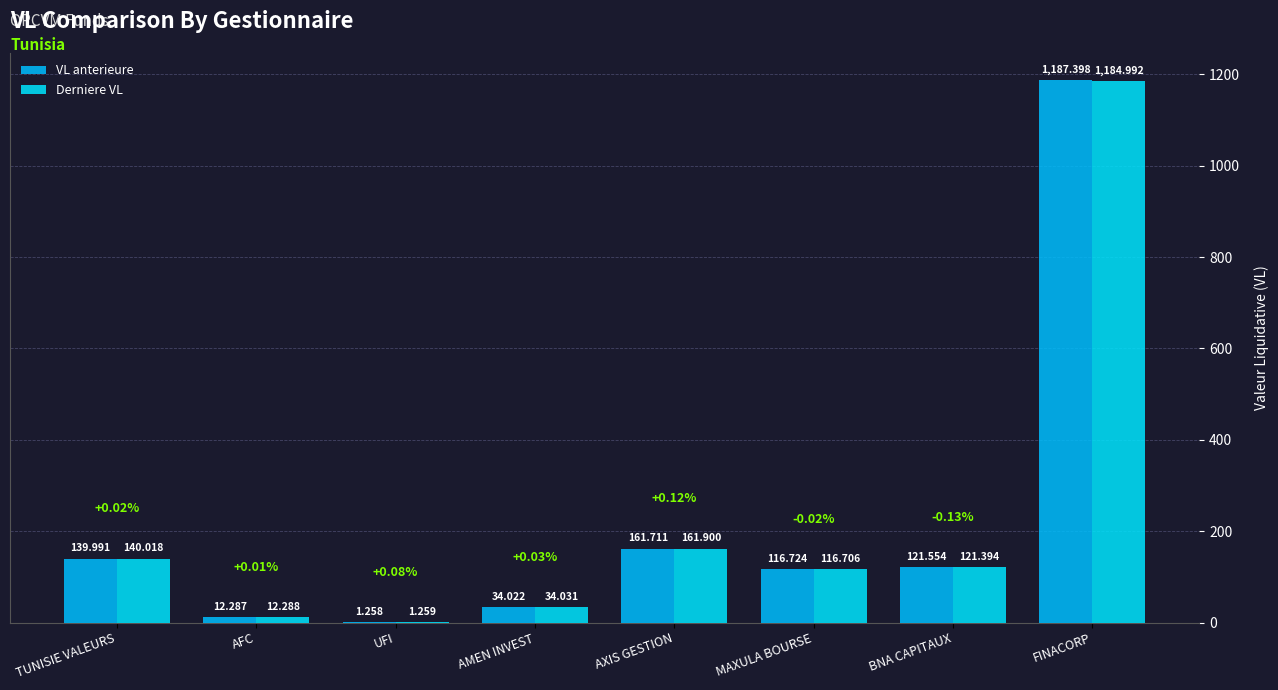

Which series has the widest spread of values?

VL anterieure